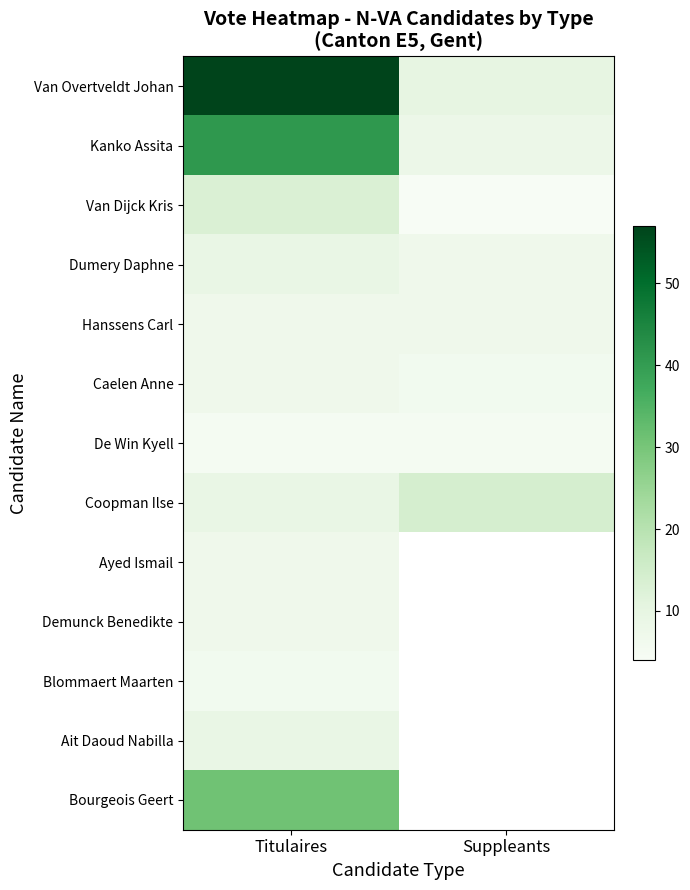

Which category has the lowest value in the Kanko Assita series?

Suppleants